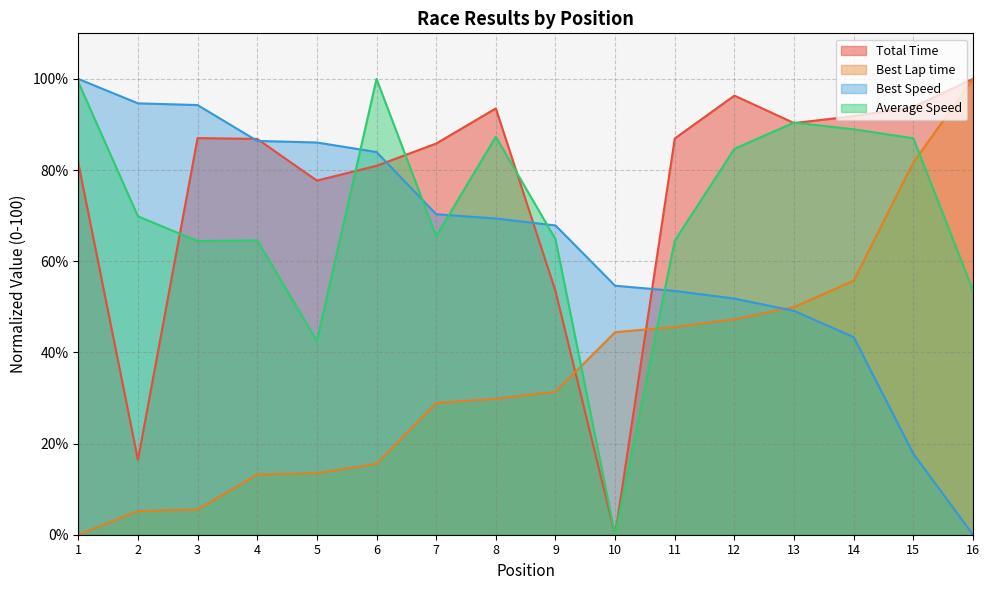

Rank the categories by Best Speed value from lowest to highest.

16, 15, 14, 13, 12, 11, 10, 9, 8, 7, 6, 5, 4, 3, 2, 1